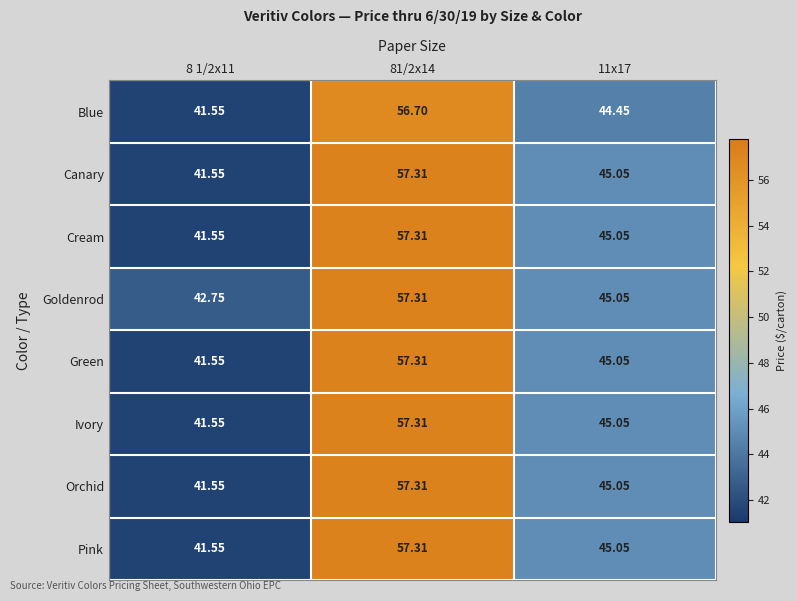

How many distinct data groups are displayed?

8